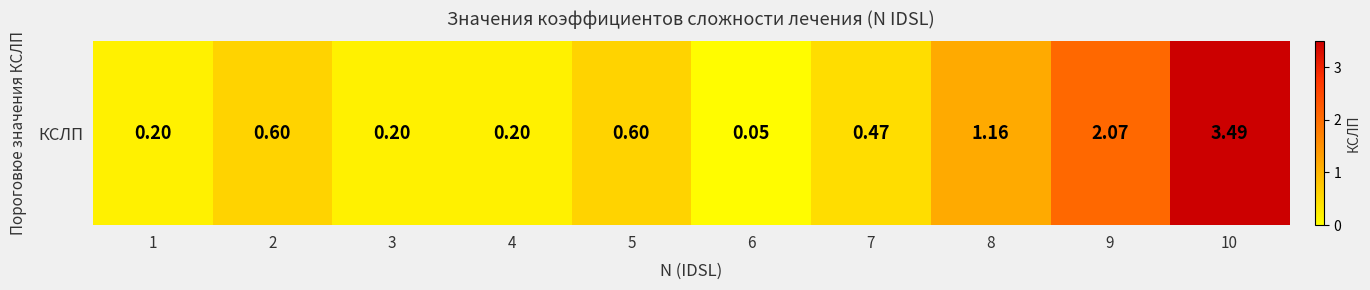

What is the maximum value shown in the chart?

3.5